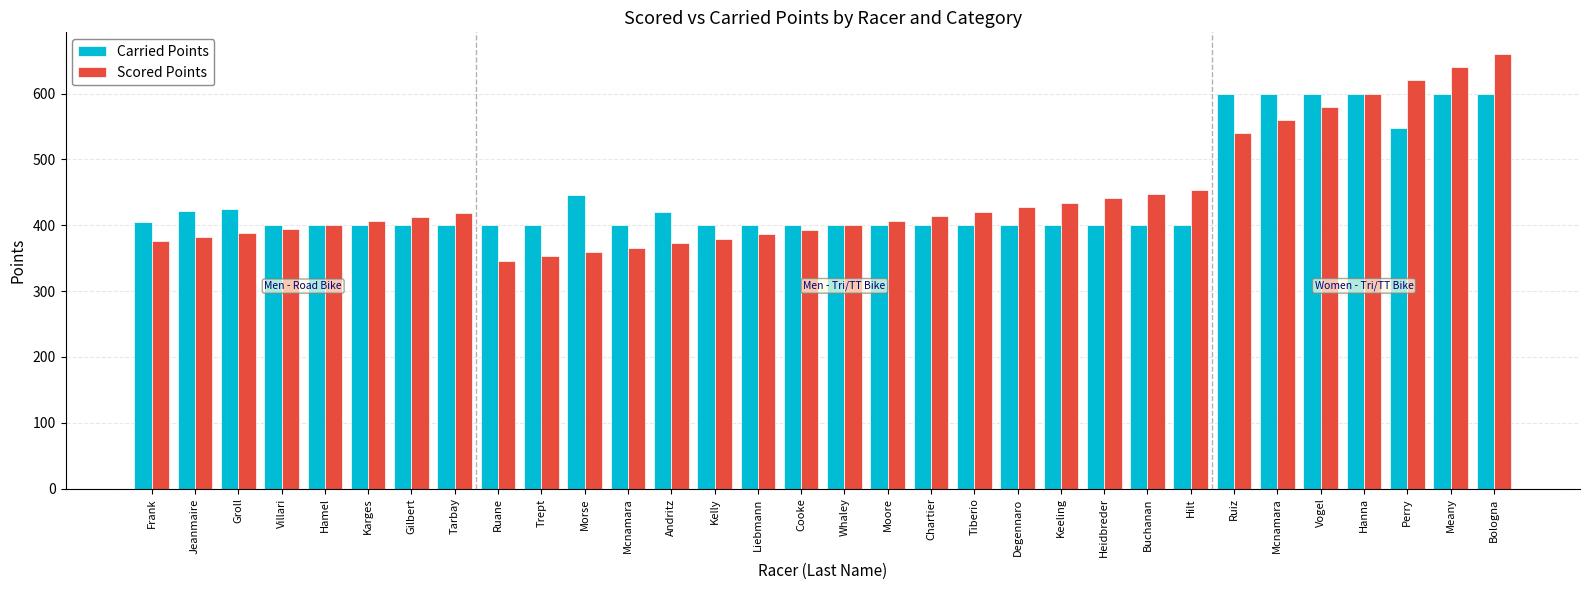

At which category is the sum across all series the highest?

Bologna